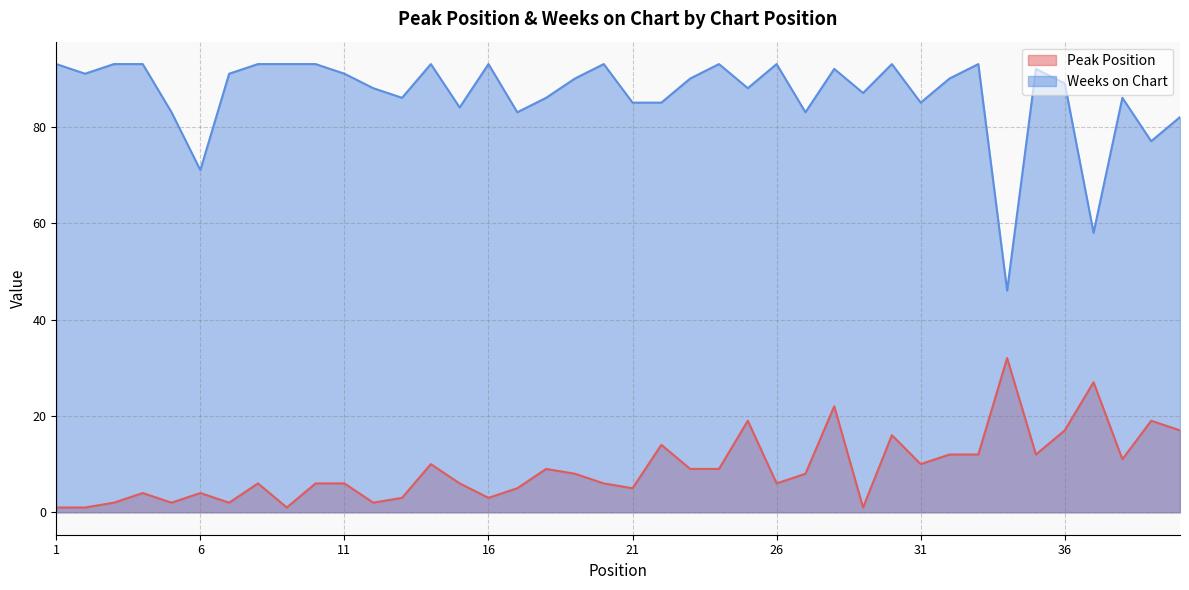

True or false: Peak Position has more than 2 interior local peaks.

True